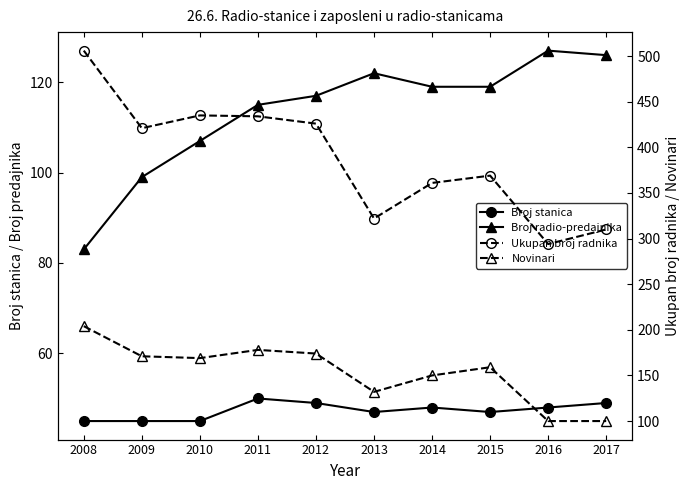

Which category has the highest value across all series?

2008